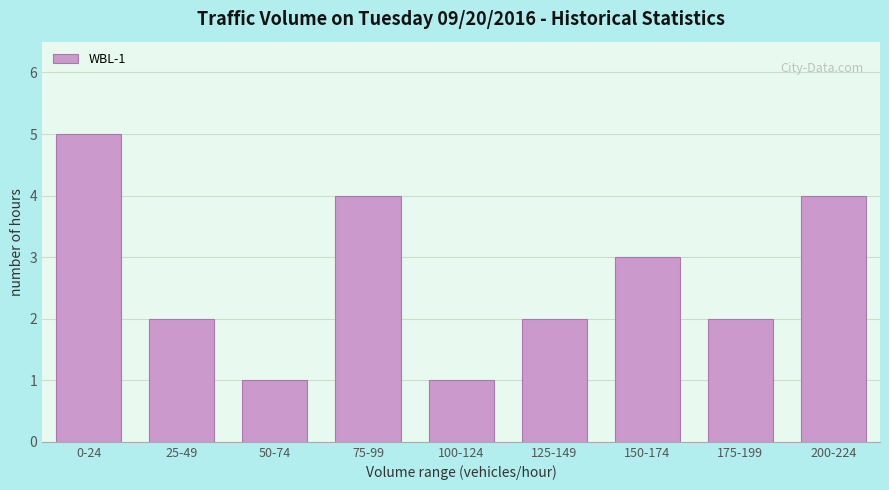

Reading left to right, what are all the values shown in this chart?

0-24=5	25-49=2	50-74=1	75-99=4	100-124=1	125-149=2	150-174=3	175-199=2	200-224=4